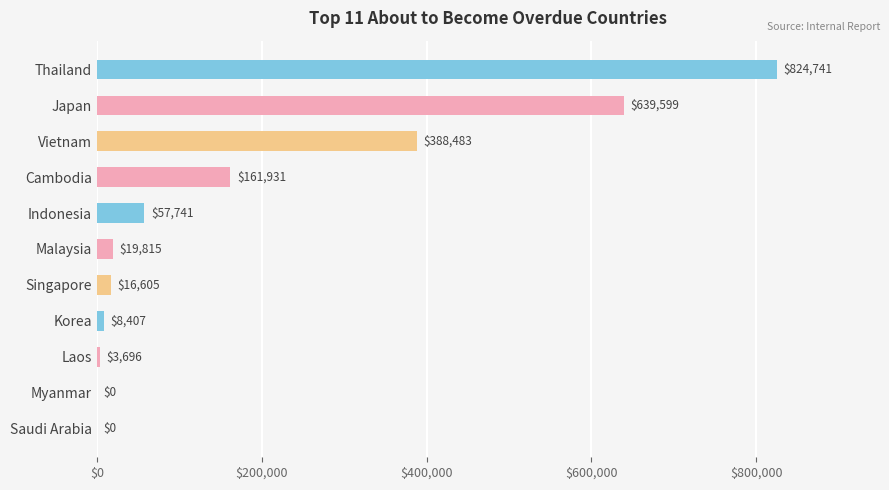

At which category does the chart reach its peak across all series?

Thailand